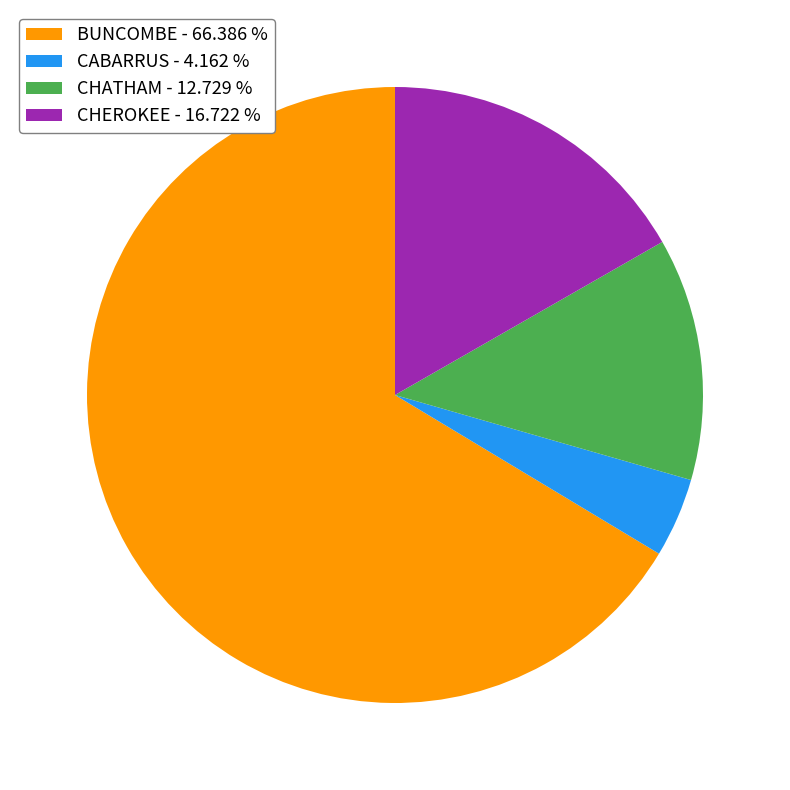

How many slices are in this pie chart?

4